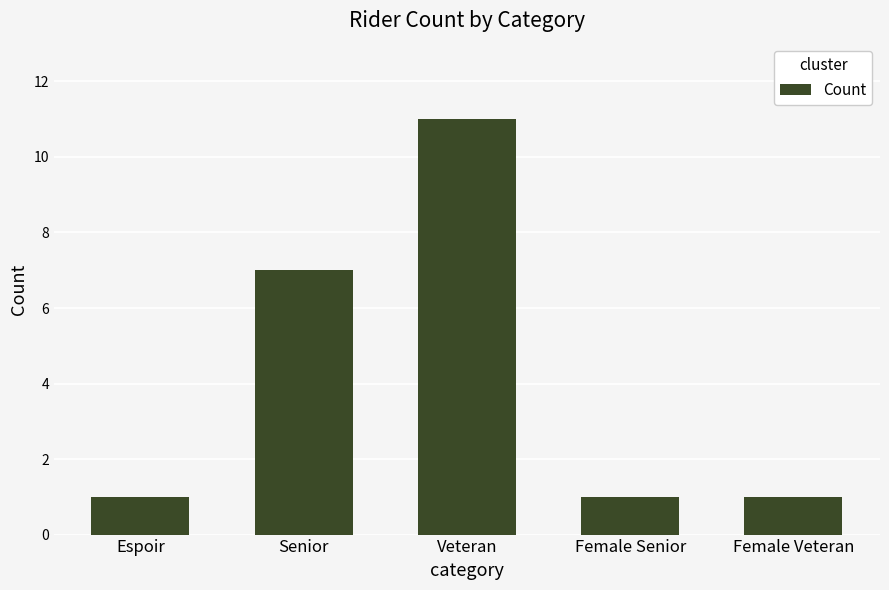

Reading left to right, transcribe all the data shown in this chart.

Espoir=1	Senior=7	Veteran=11	Female Senior=1	Female Veteran=1